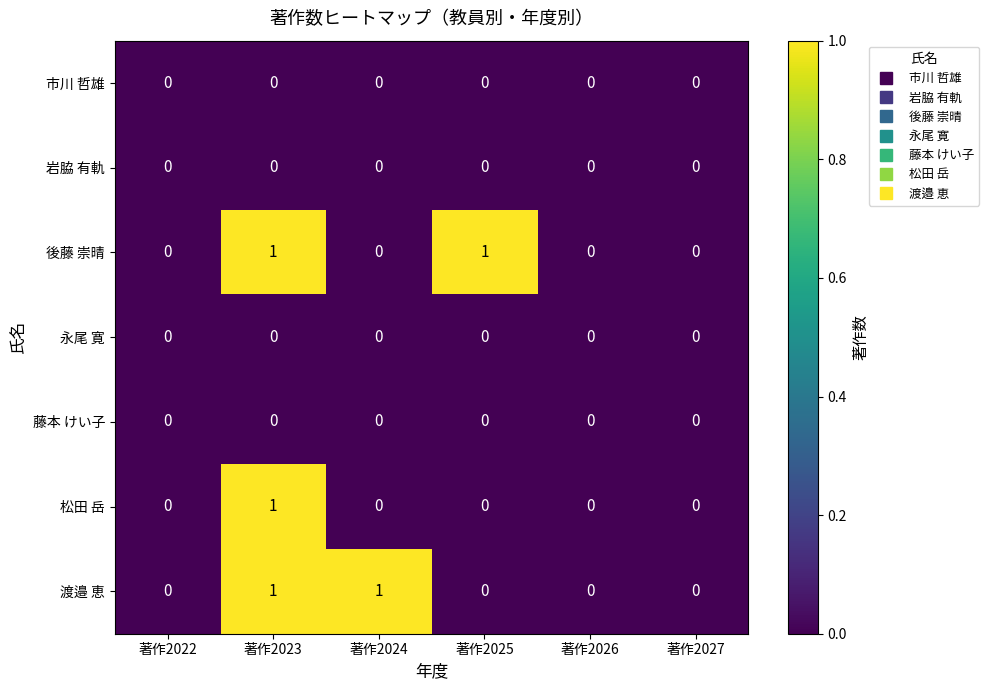

What is the total value across all series at 著作2023?

3